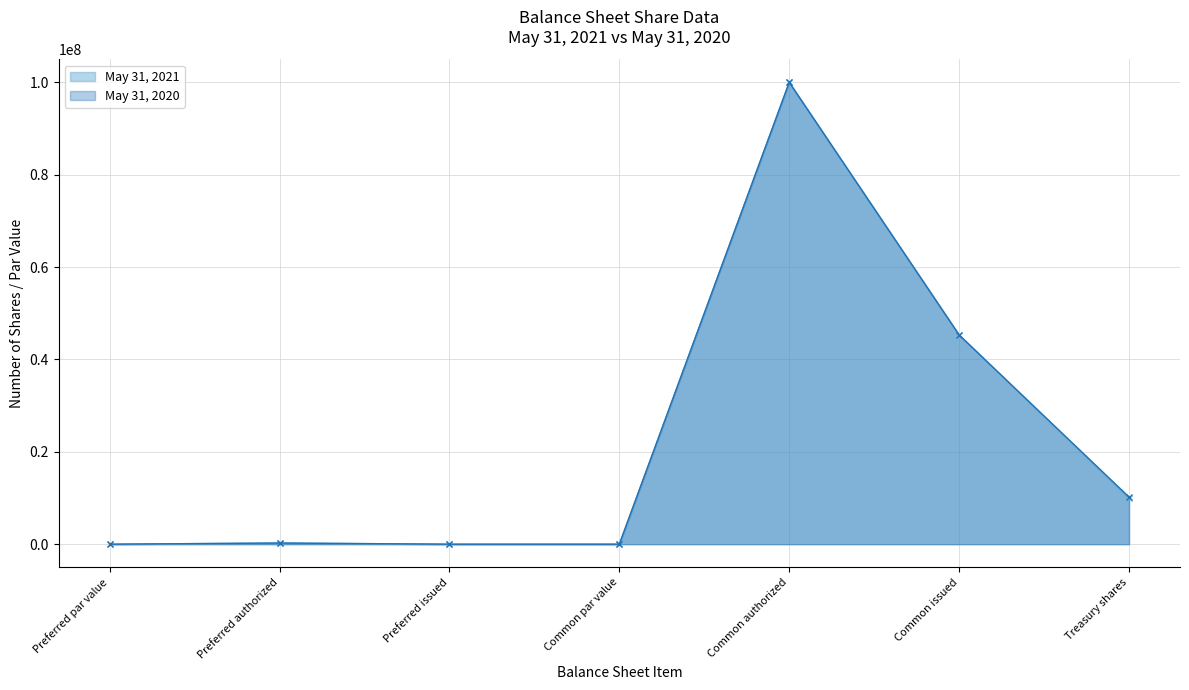

How many values in the May 31, 2021 series are below 250000?

3